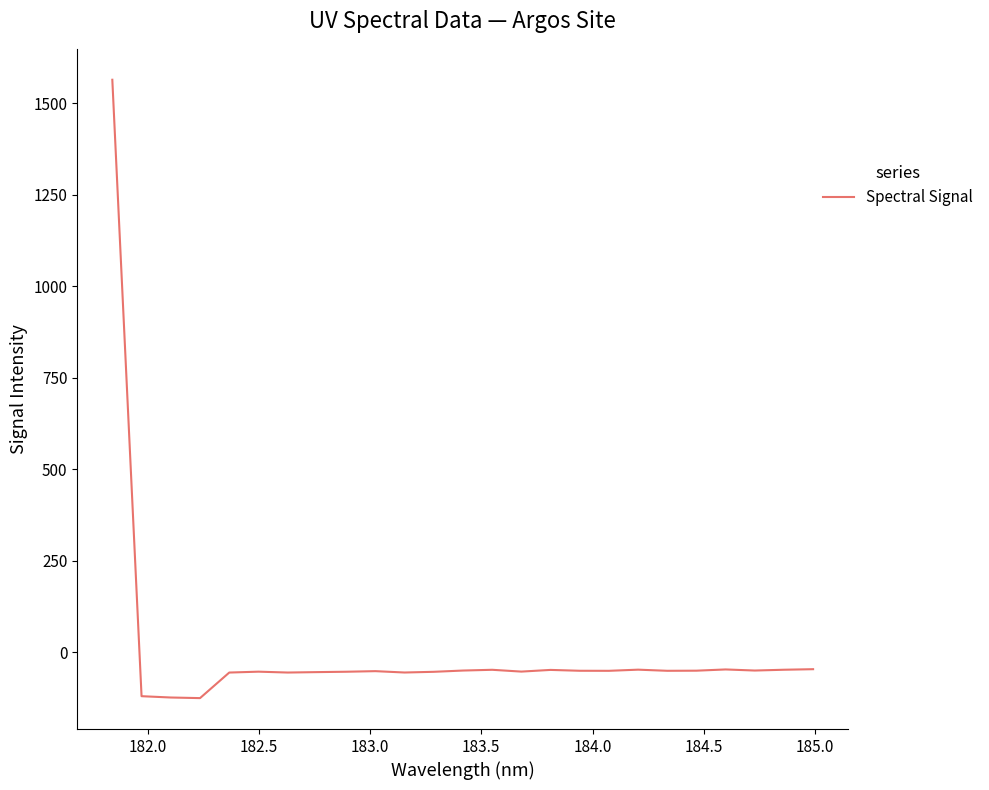

What is the smallest value displayed?

-125.4